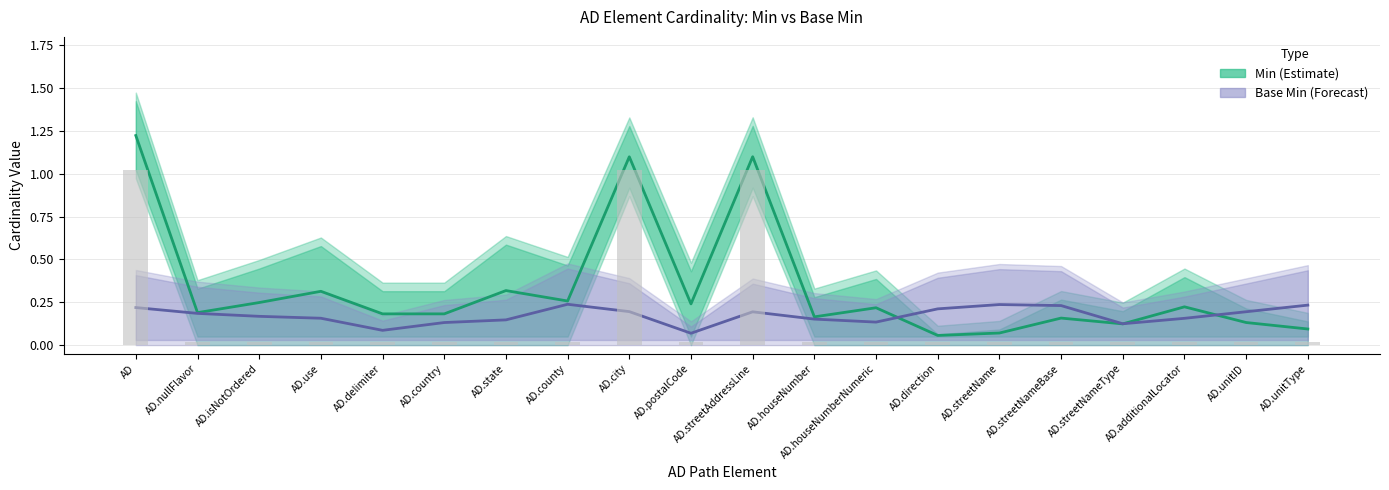

What is the greatest value displayed?

1.2